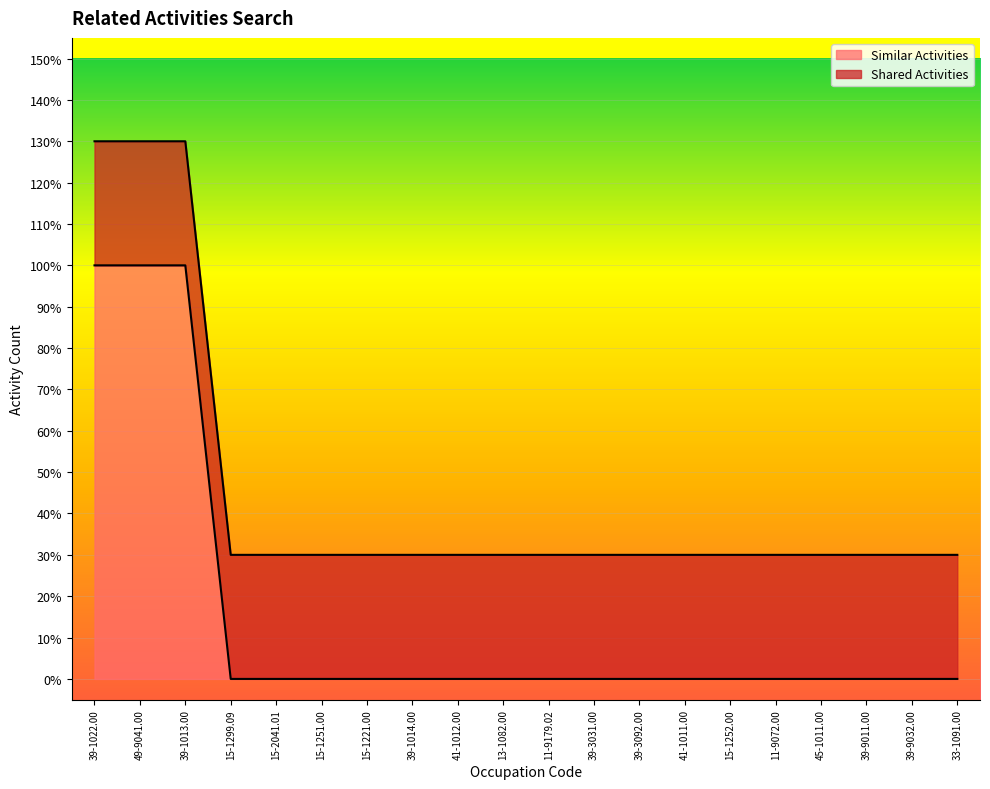

What is the change in value from 49-9041.00 to 39-9032.00?

-1